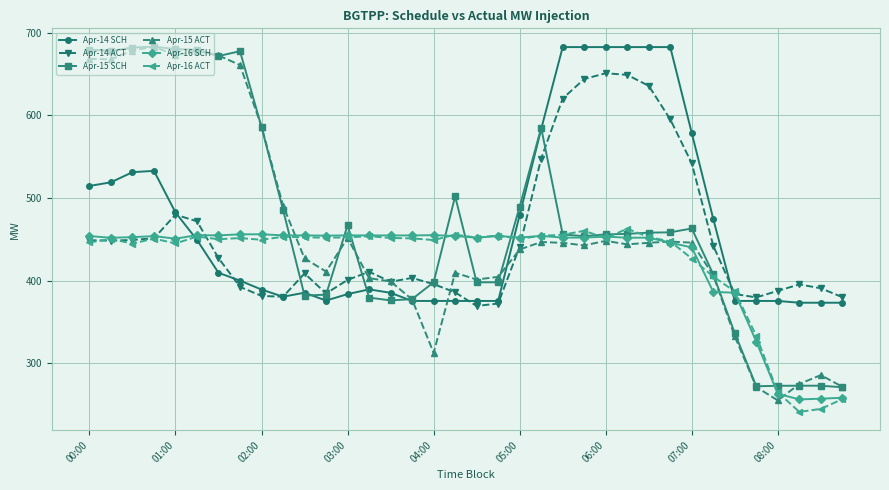

What is the value of the Apr-15 ACT point at the 17th from the left?

312.6